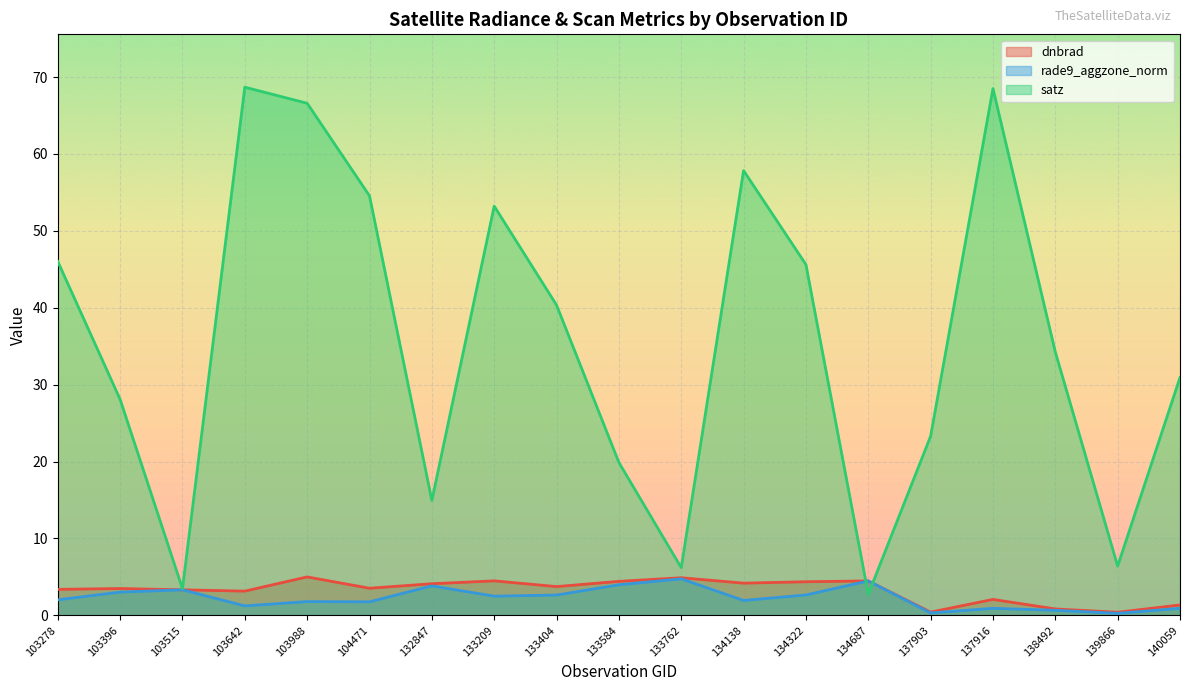

What value does the satz series have at 103396?

28.1